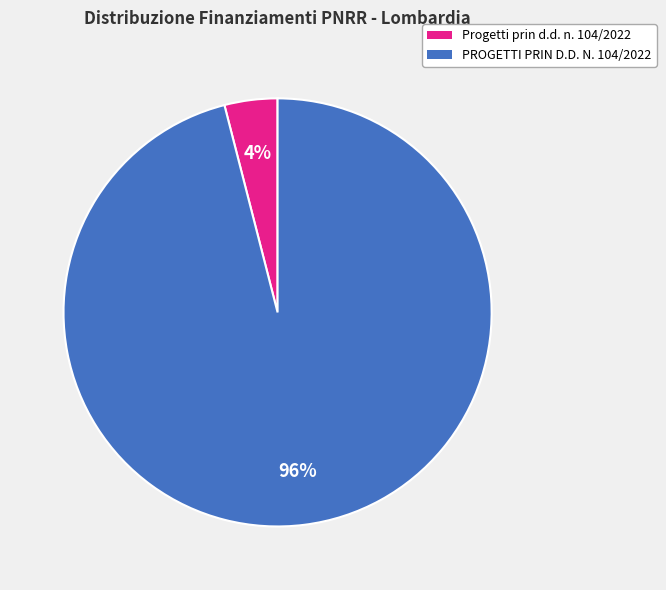

Is there a majority slice in this chart?

Yes